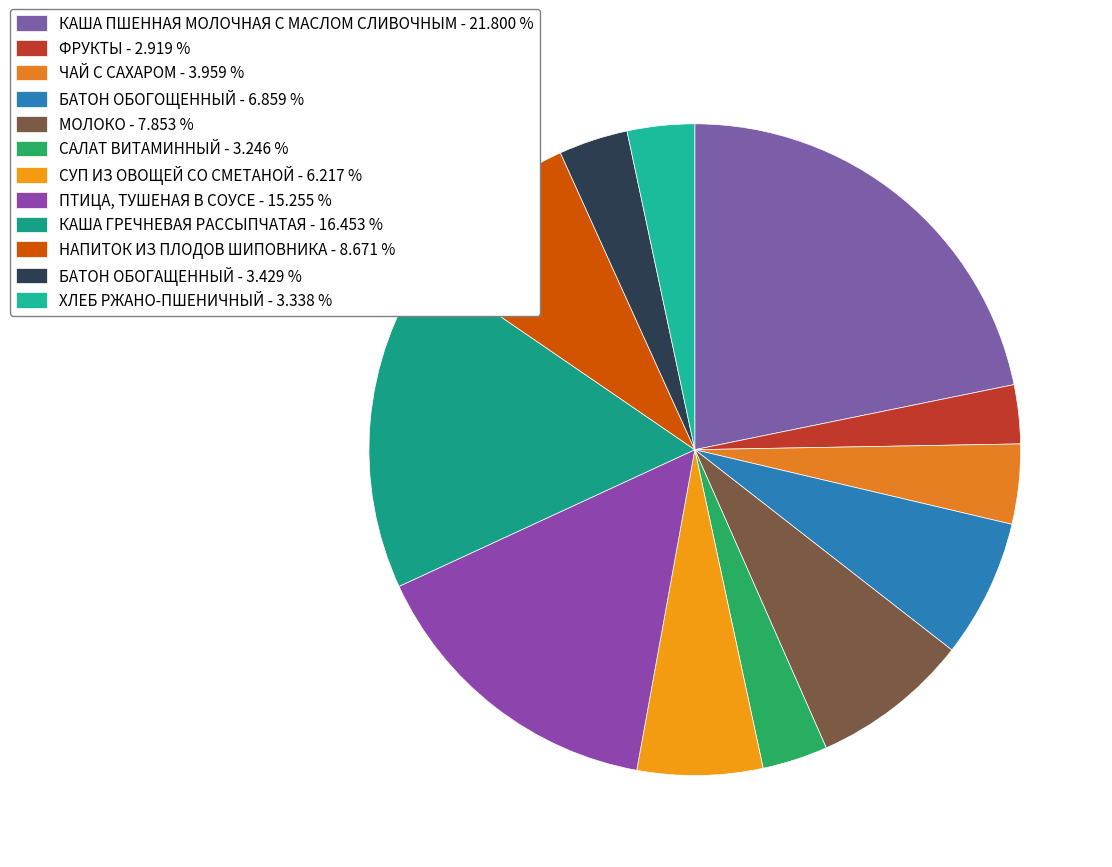

How many slices are in this pie chart?

12